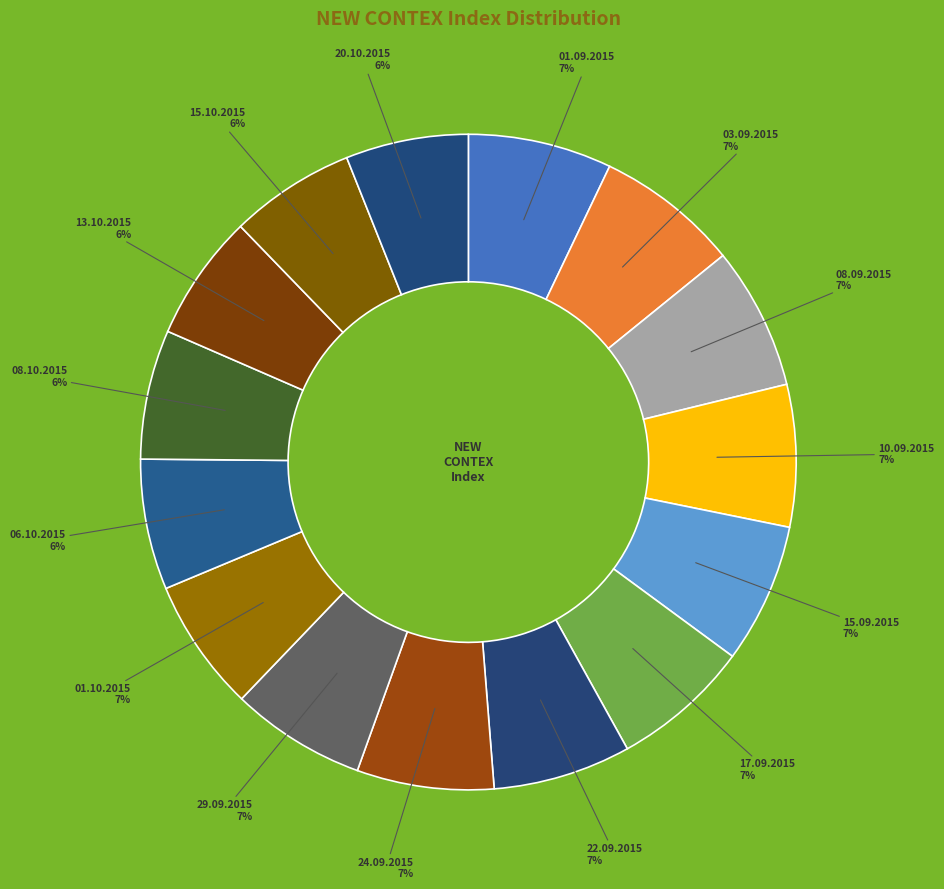

To the nearest percent, what is the average slice percentage?

7%